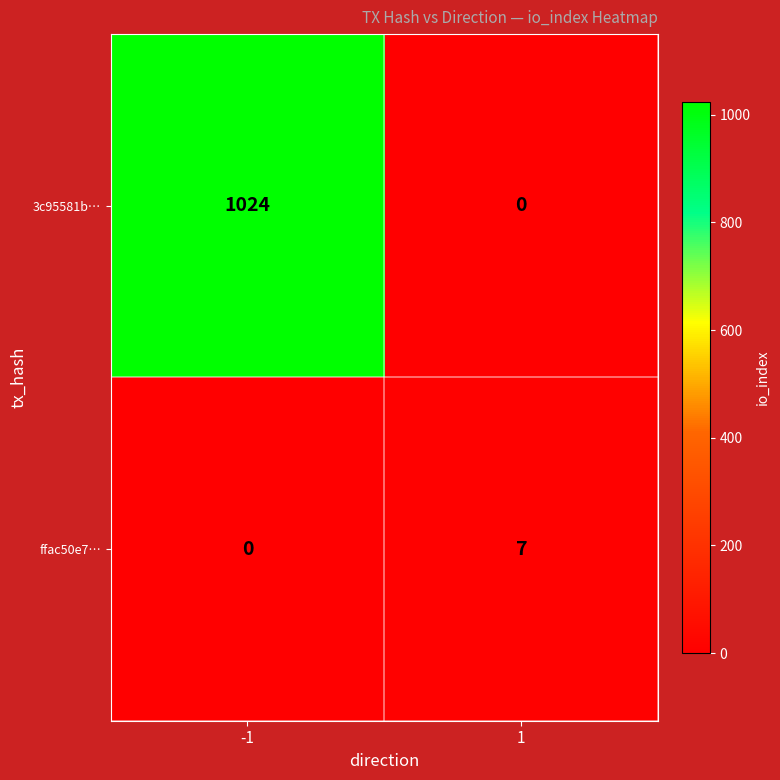

What is the maximum value shown in the chart?

1024